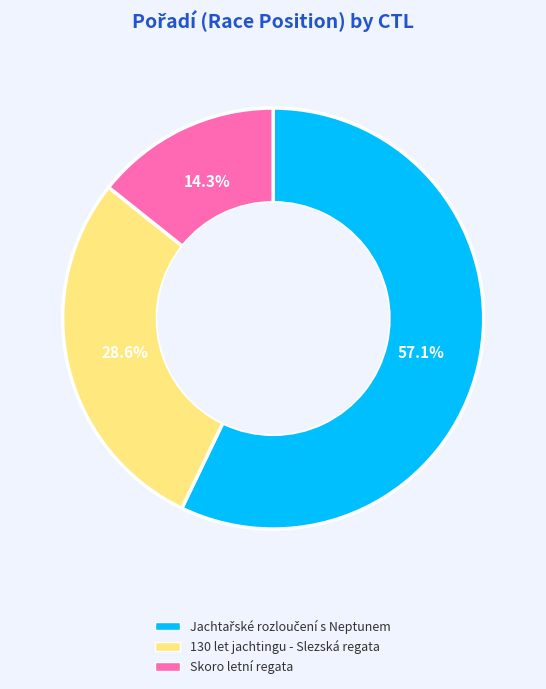

To the nearest percent, what is the average slice percentage?

33%